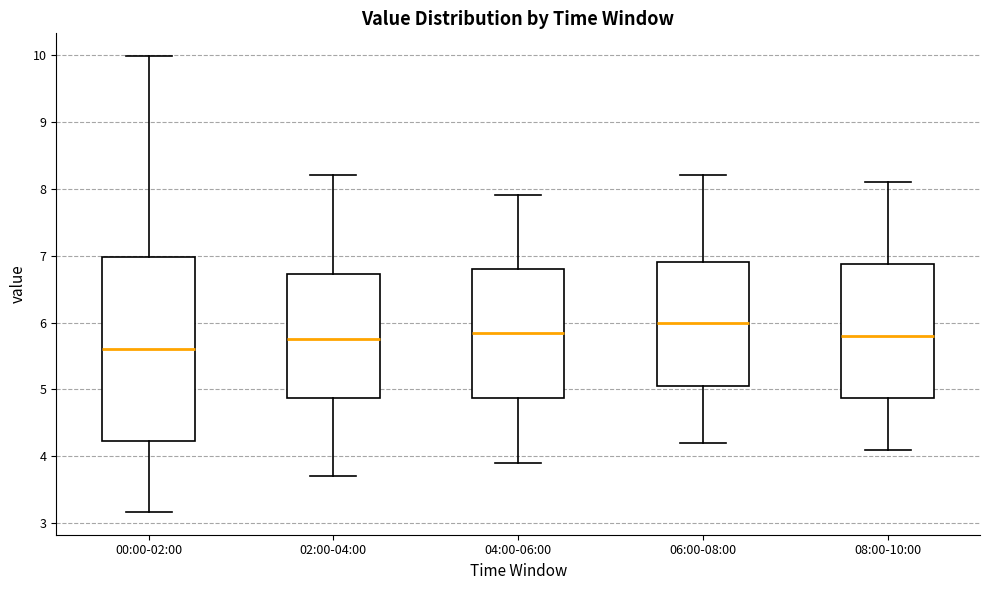

Reading left to right, transcribe this box plot: for each box, give where its median line is, the range the box spans, and where its two whiskers end, as read against the y-axis. The values are not printed on the chart, so give them approximately, as read against the axis.

00:00-02:00: median 5.6, box 4.2 to 7.0, whiskers 3.2 to 10.0
02:00-04:00: median 5.8, box 4.9 to 6.7, whiskers 3.7 to 8.2
04:00-06:00: median 5.9, box 4.9 to 6.8, whiskers 3.9 to 7.9
06:00-08:00: median 6.0, box 5.1 to 6.9, whiskers 4.2 to 8.2
08:00-10:00: median 5.8, box 4.9 to 6.9, whiskers 4.1 to 8.1